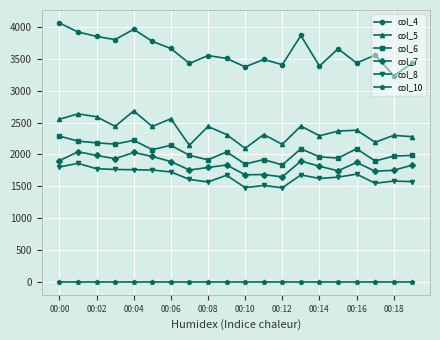

True or false: col_5 and col_7 intersect in this chart.

False